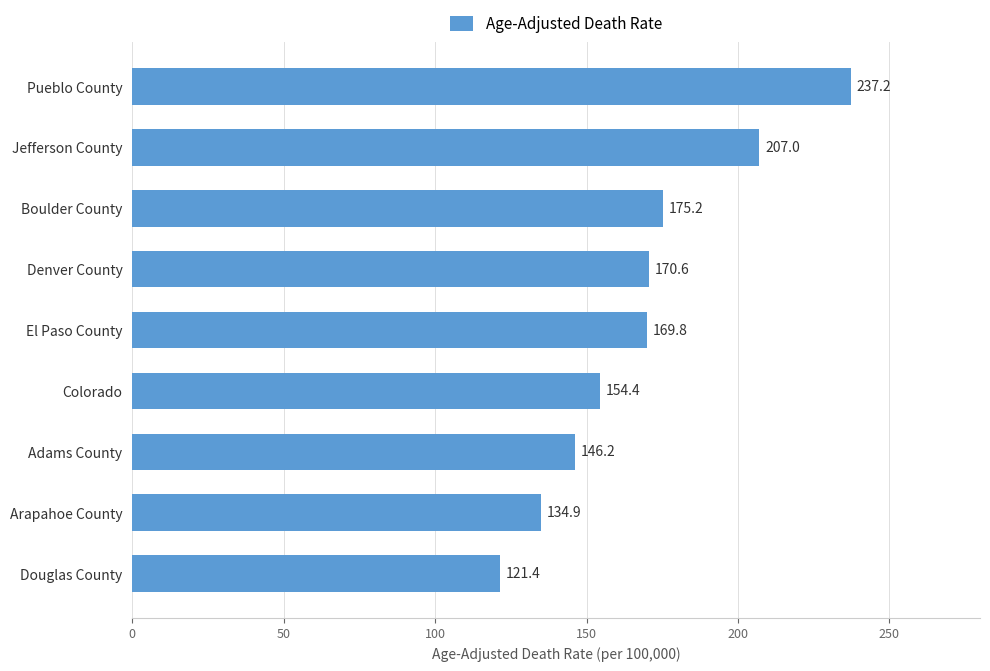

True or false: the data shows 146.2 at Adams County.

True